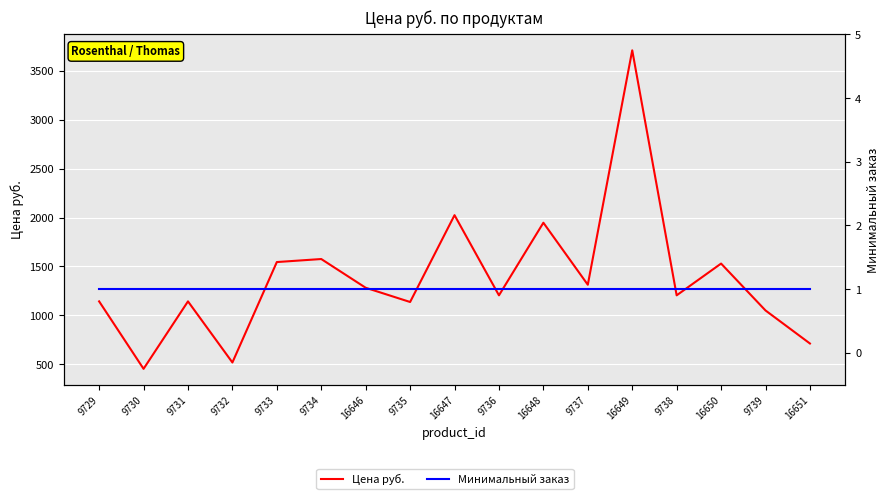

What is the label of the 3rd point from the right?

16650